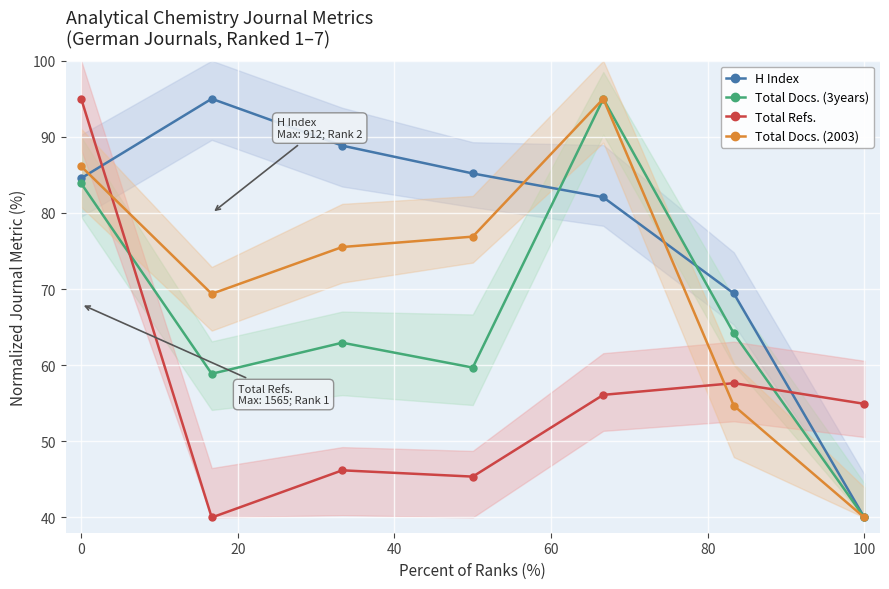

The value of H Index at 6 is 63.3. True or false?

False